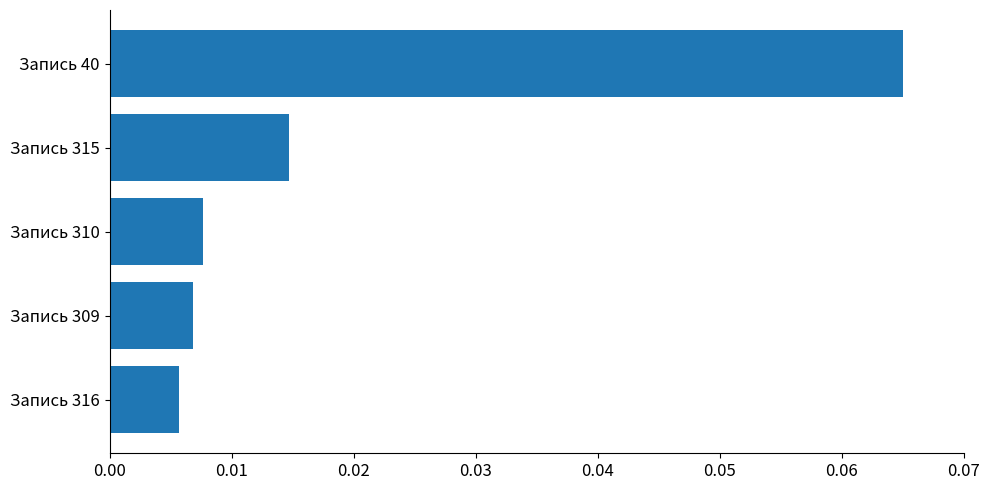

True or false: the data shows 0.0 at Запись 40.

False